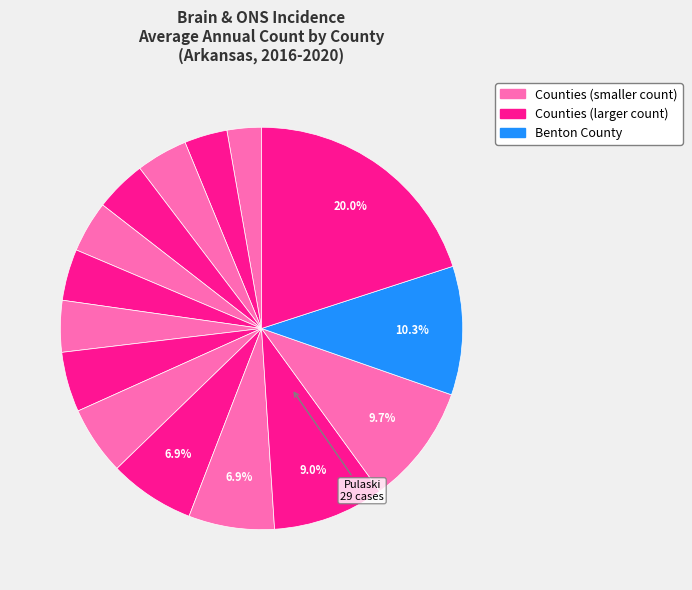

Rank the categories by value from highest to lowest.

Pulaski, Benton, Saline, Washington, Faulkner, Sebastian, Garland, Craighead, Jefferson, Baxter, White, Lonoke, Pope, Crawford, Crittenden